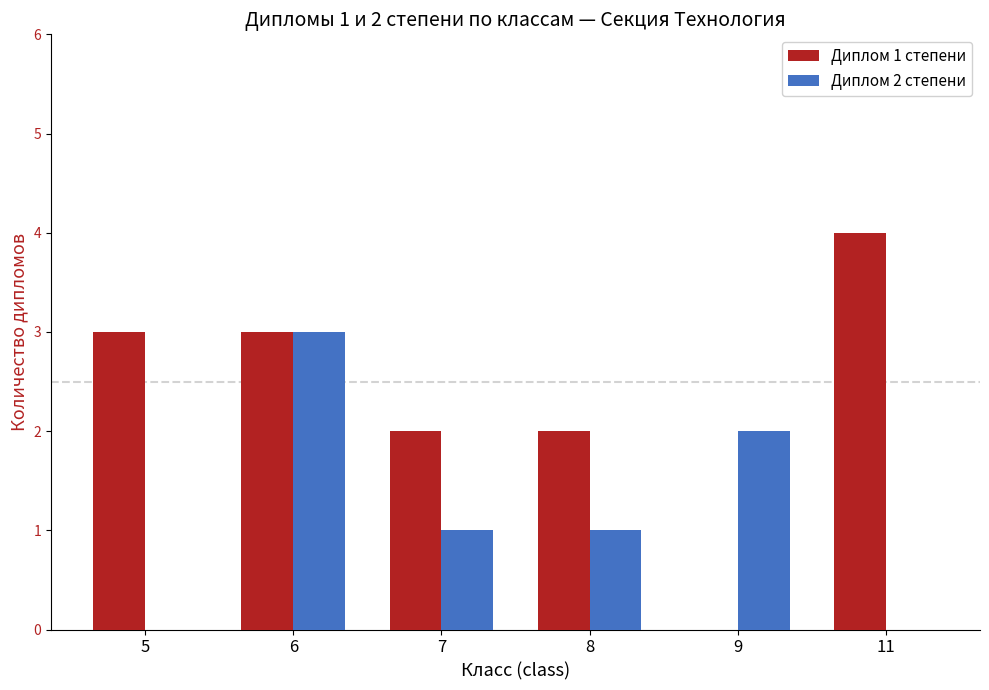

At which category is the sum across all series the highest?

6